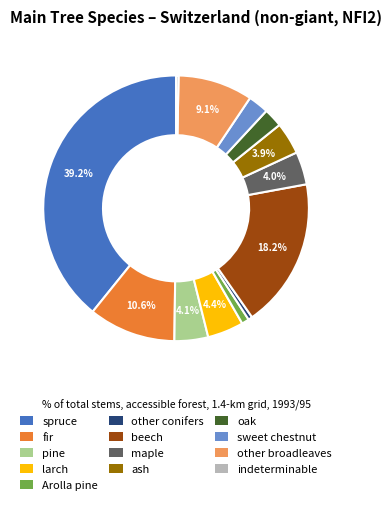

The spruce slice represents 39% of the pie. True or false?

True